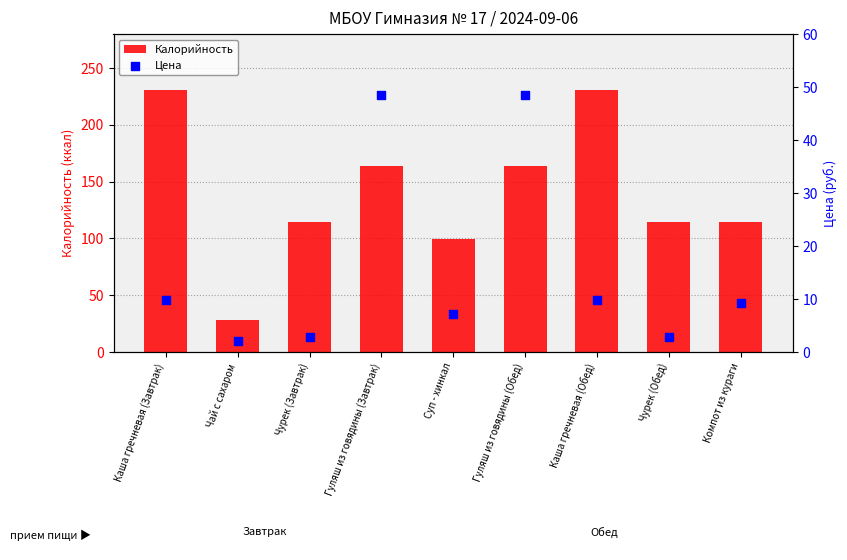

Which series has the largest total across all categories?

Калорийность